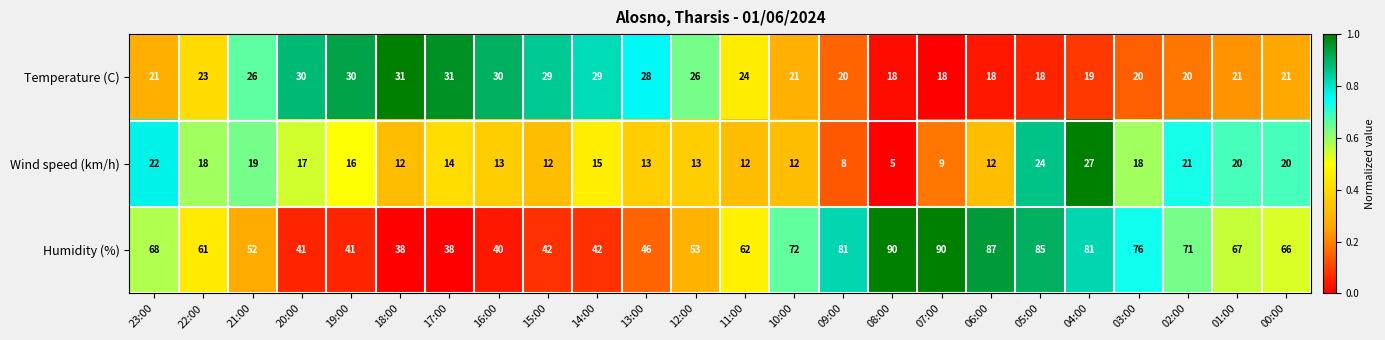

How many distinct data groups are displayed?

3